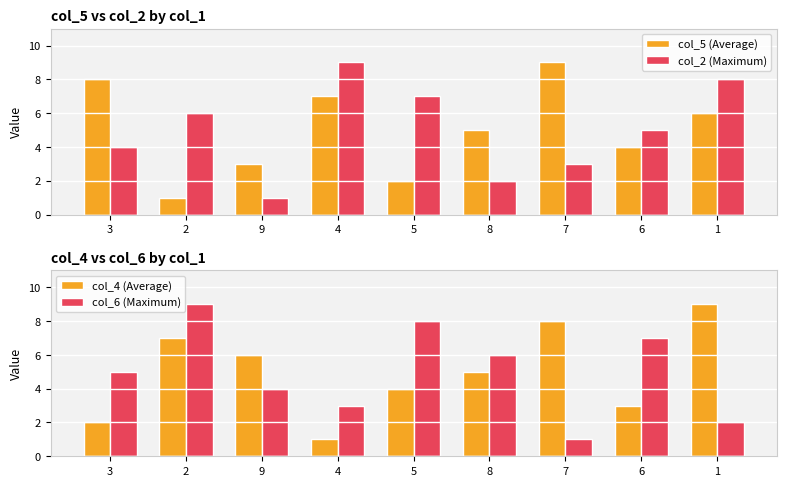

What value does the col_6 (Maximum) series have at 1?

2